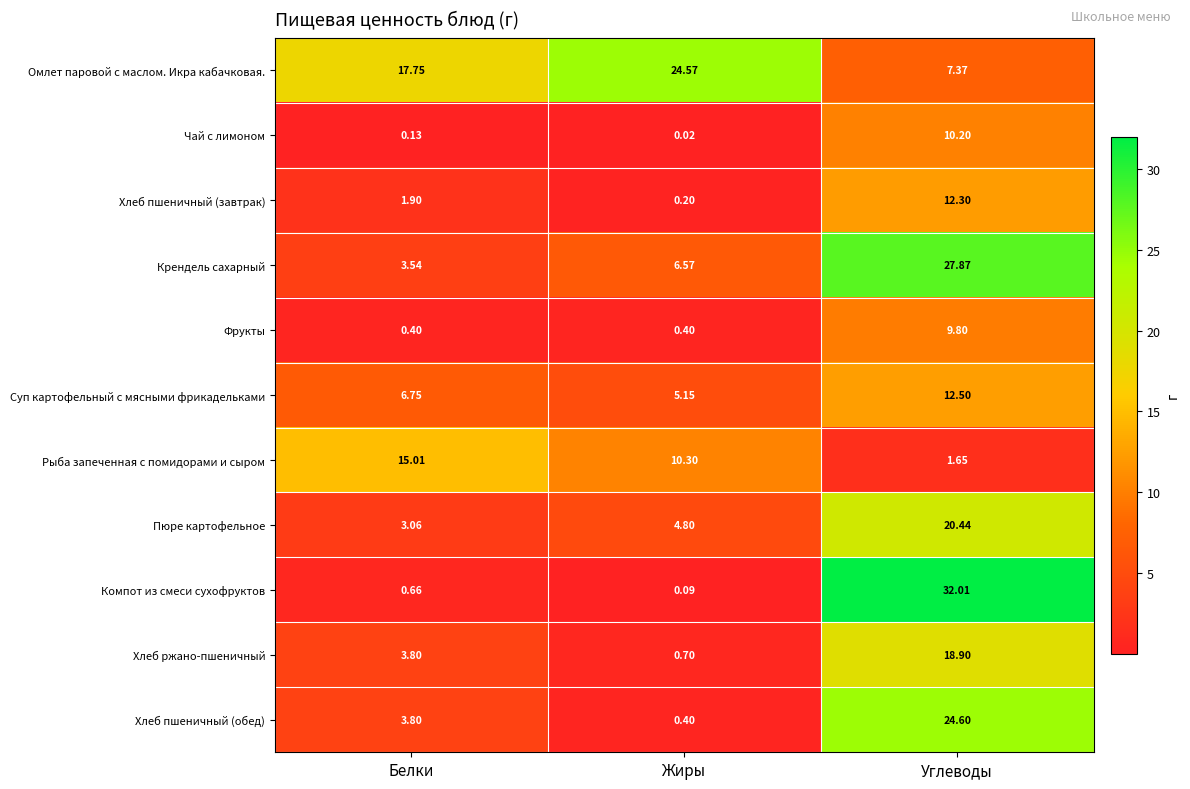

Which category has the highest value in the Хлеб пшеничный (завтрак) series?

Углеводы